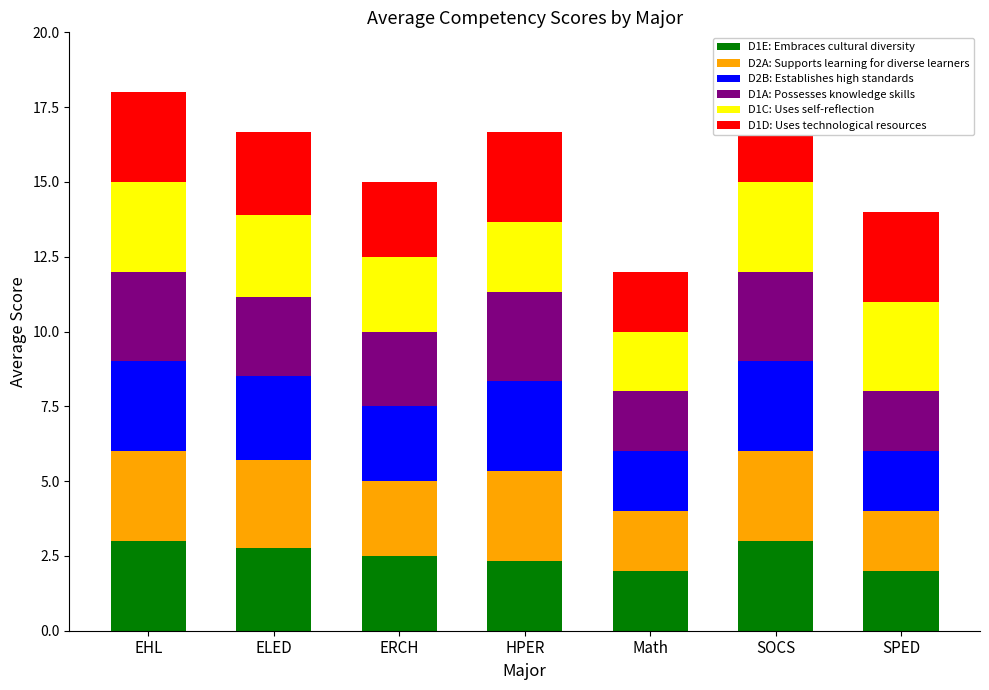

What are all the series names shown in the legend?

D1E: Embraces cultural diversity, D2A: Supports learning for diverse learners, D2B: Establishes high standards, D1A: Possesses knowledge skills, D1C: Uses self-reflection, D1D: Uses technological resources